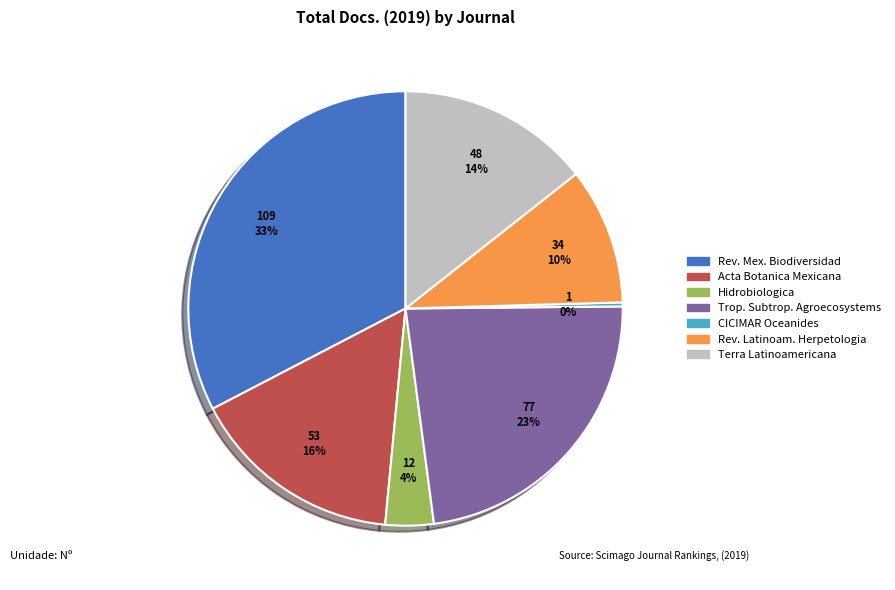

Is there any slice that represents more than half of the pie?

No